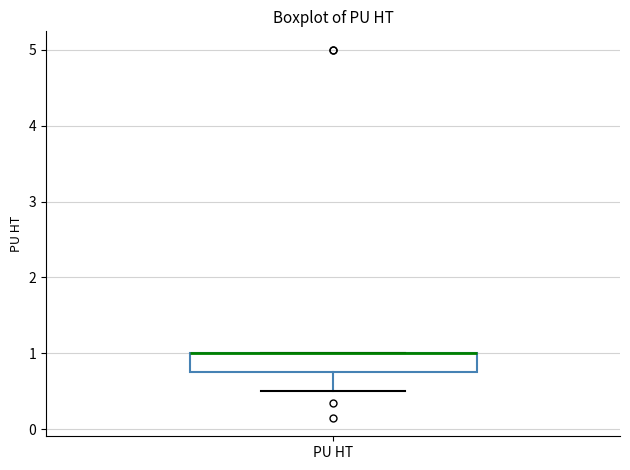

Where is the lower edge of the box for PU HT on the y-axis? The values are not printed on the chart, so give them approximately, as read against the axis.

0.8